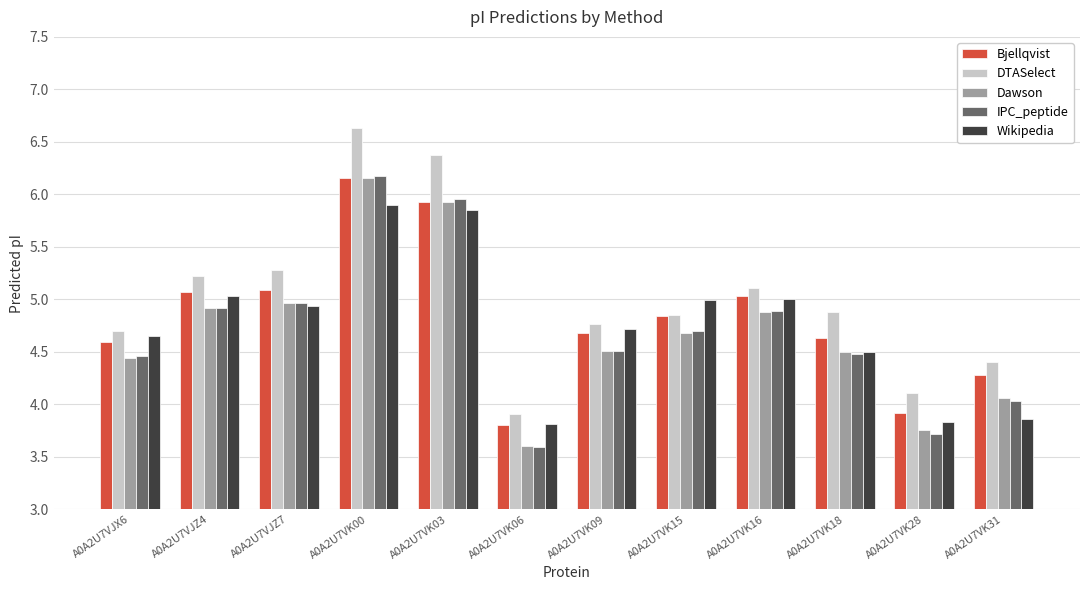

Which category has the lowest value across all series?

A0A2U7VK06